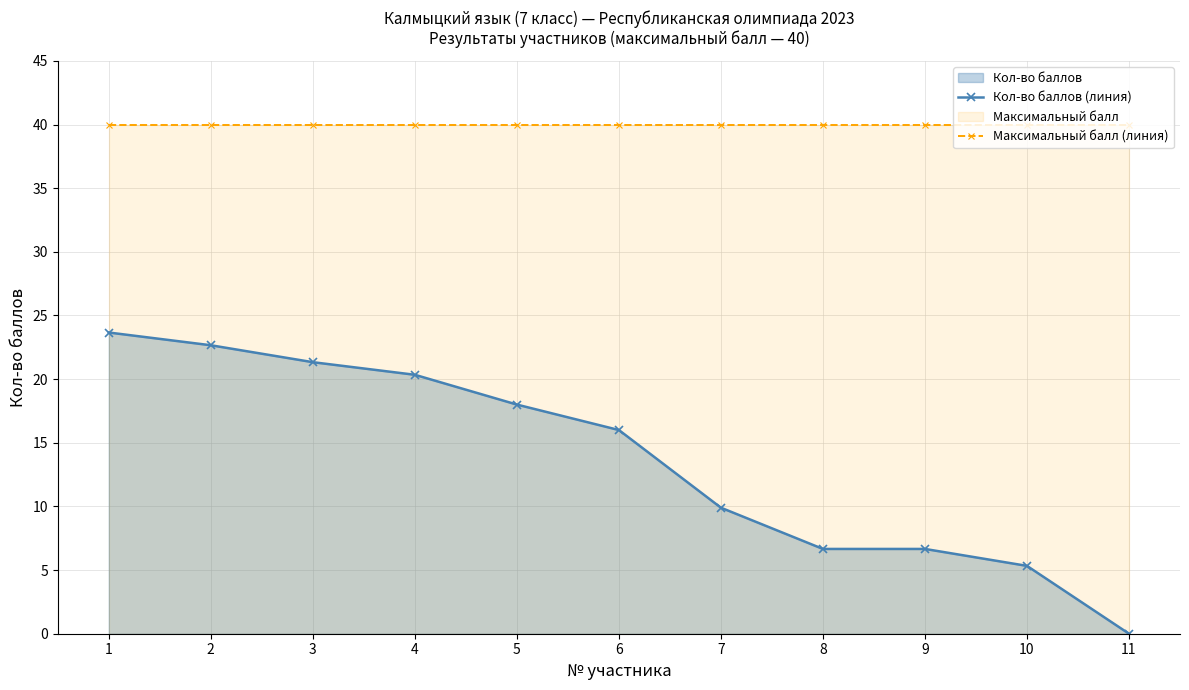

List the labels in order of Максимальный балл (линия) value, smallest first.

1, 2, 3, 4, 5, 6, 7, 8, 9, 10, 11